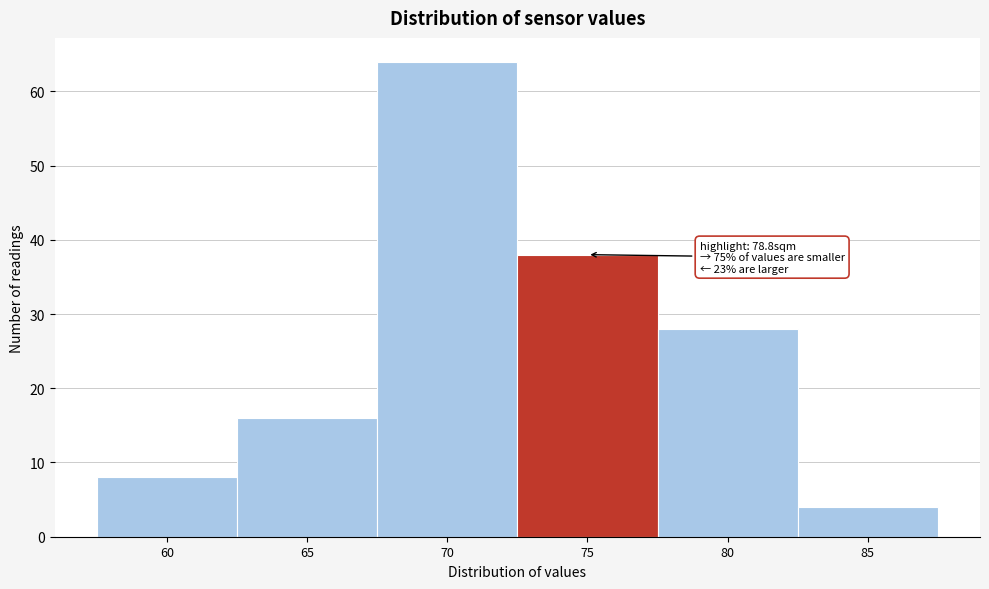

Reading right to left, what are all the values shown in this chart?

85=4	80=28	75=38	70=64	65=16	60=8